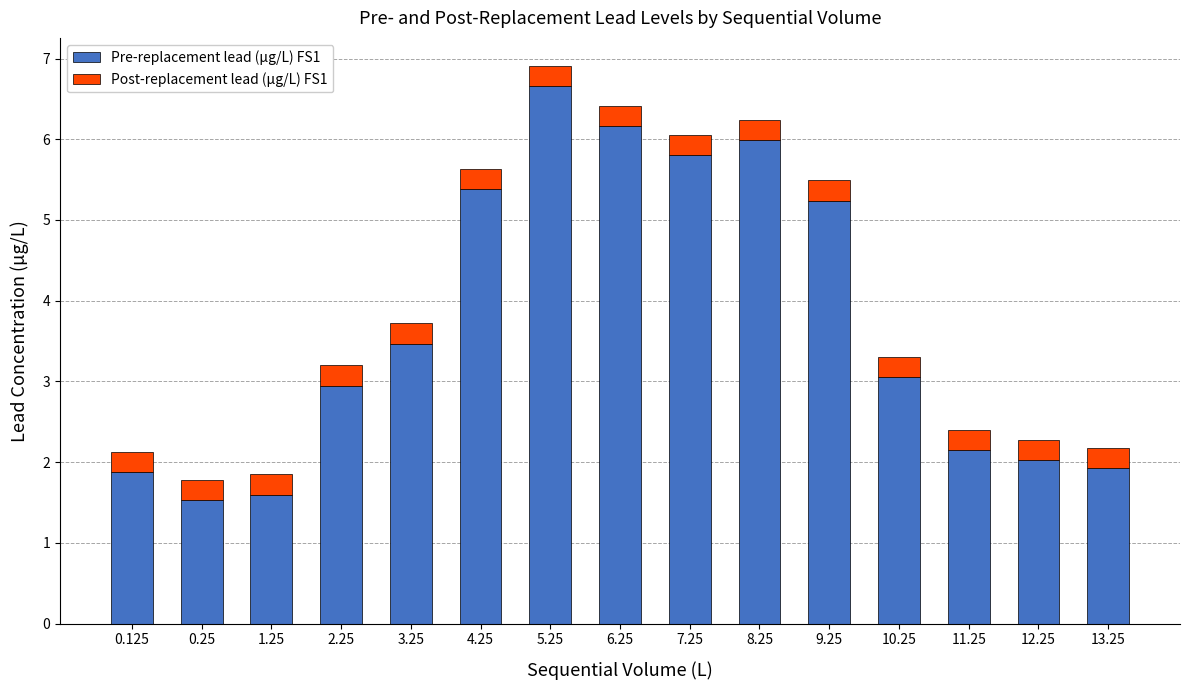

What is the lowest value of the Pre-replacement lead (µg/L) FS1 series?

1.5